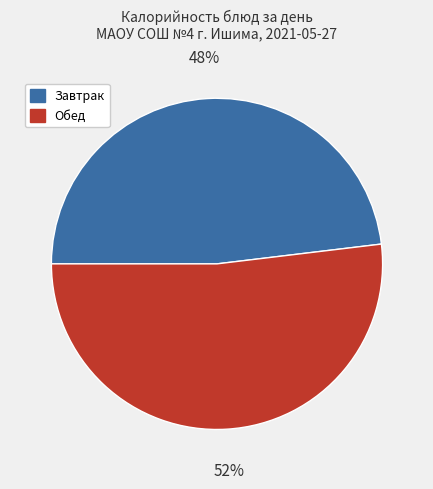

To the nearest percent, what is the average slice percentage?

50%